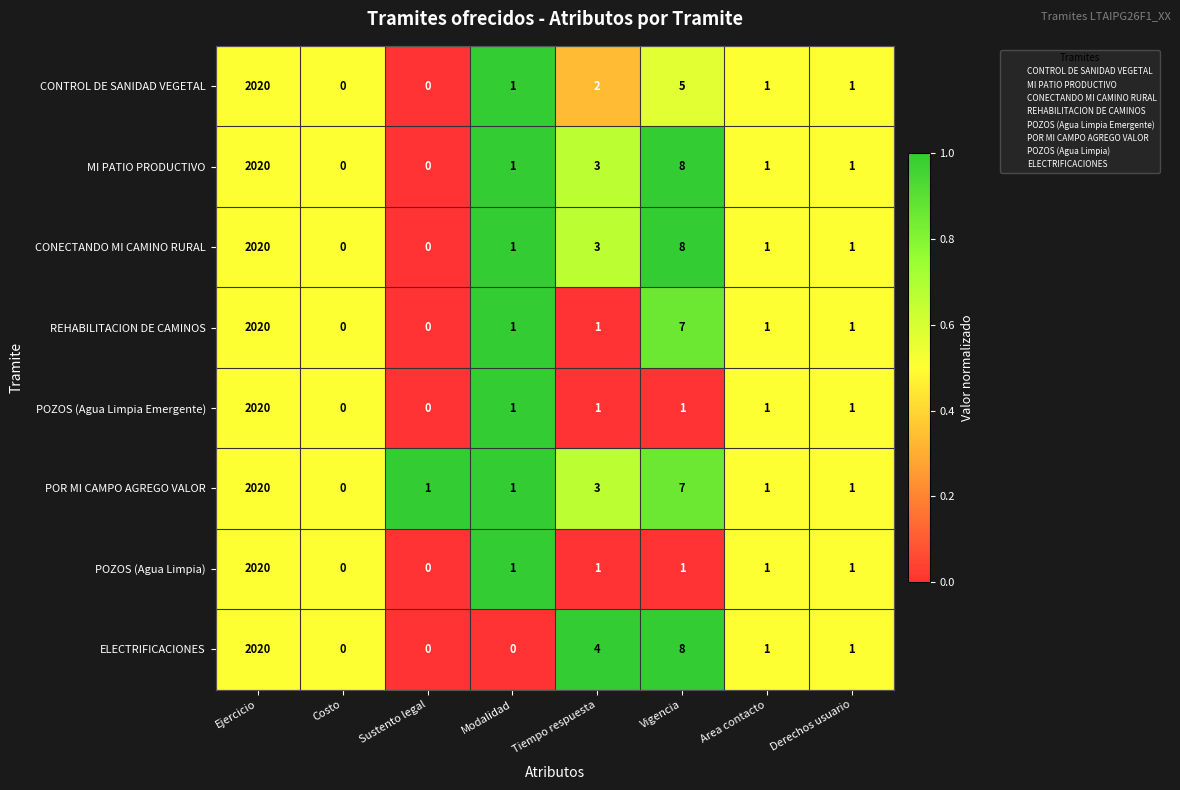

How many distinct data groups are displayed?

8